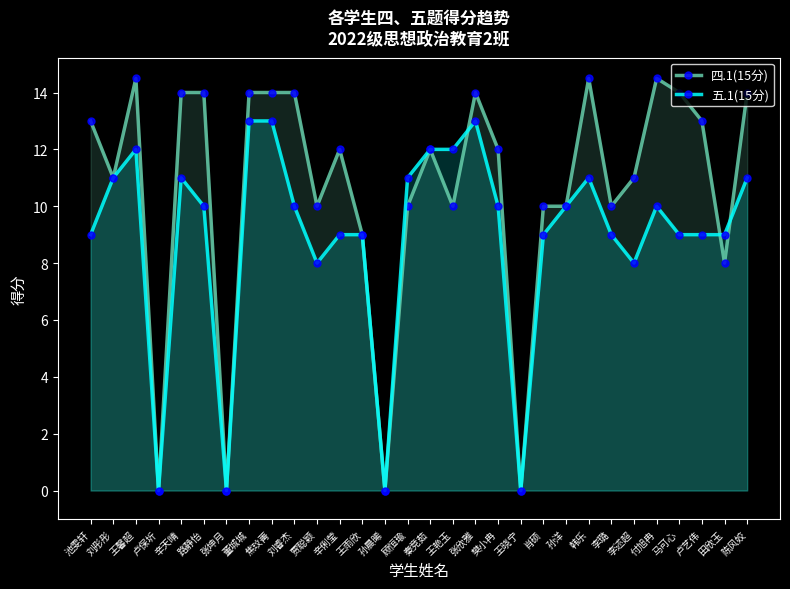

Reading left to right, what are all the values shown in this chart?

四.1(15分): 13.0	11.0	14.5	0.0	14.0	14.0	0.0	14.0	14.0	14.0	10.0	12.0	9.0	0.0	10.0	12.0	10.0	14.0	12.0	0.0	10.0	10.0	14.5	10.0	11.0	14.5	14.0	13.0	8.0	14.0
五.1(15分): 9.0	11.0	12.0	0.0	11.0	10.0	0.0	13.0	13.0	10.0	8.0	9.0	9.0	0.0	11.0	12.0	12.0	13.0	10.0	0.0	9.0	10.0	11.0	9.0	8.0	10.0	9.0	9.0	9.0	11.0